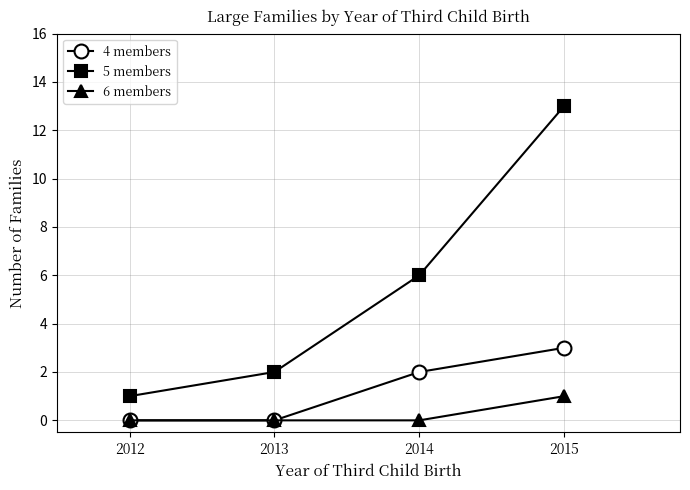

What is the highest value of the 6 members series?

1